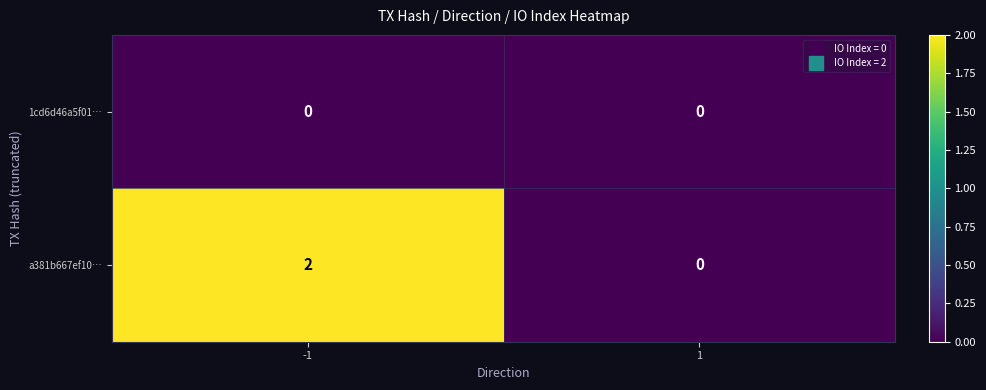

Reading left to right, list all the values displayed in this chart.

1cd6d46a5f01…: 0	0
a381b667ef10…: 2	0